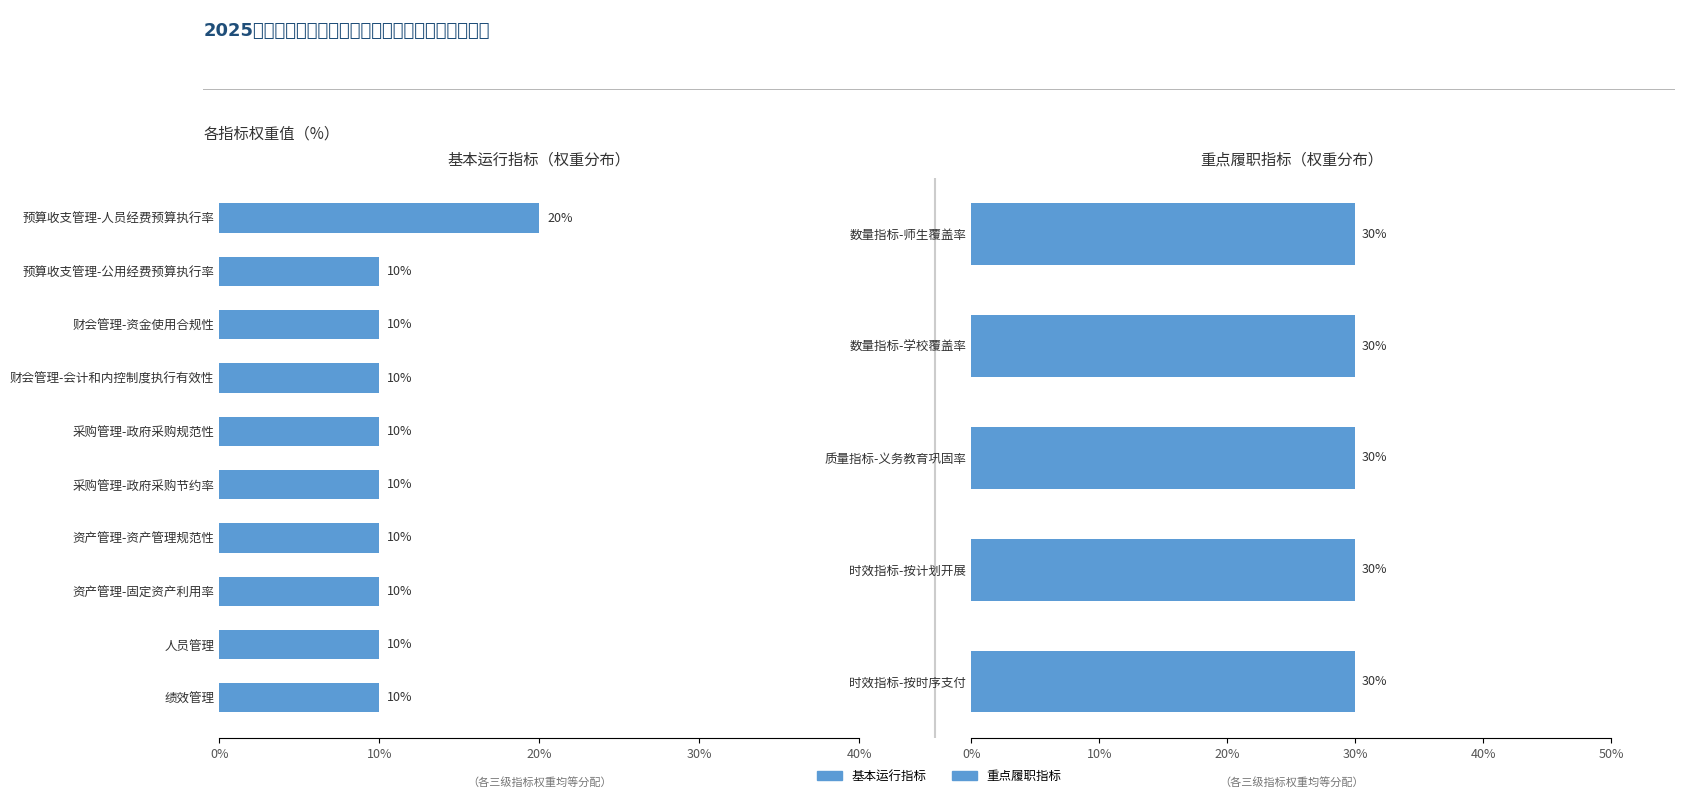

Read the value at 绩效管理.

10